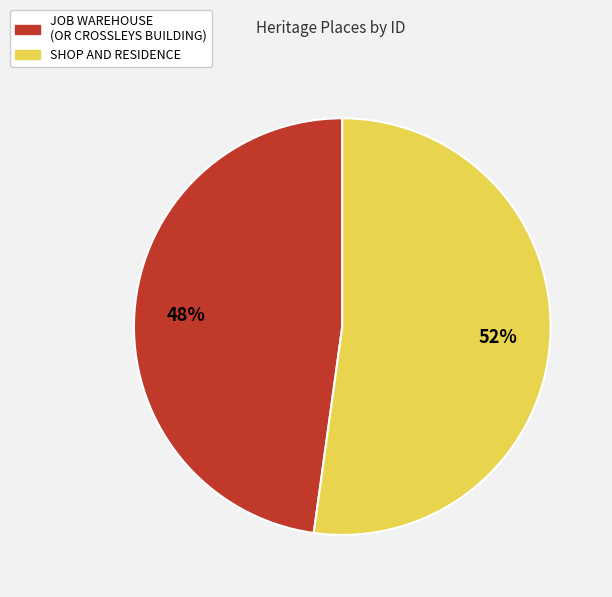

What is the majority slice?

SHOP AND RESIDENCE